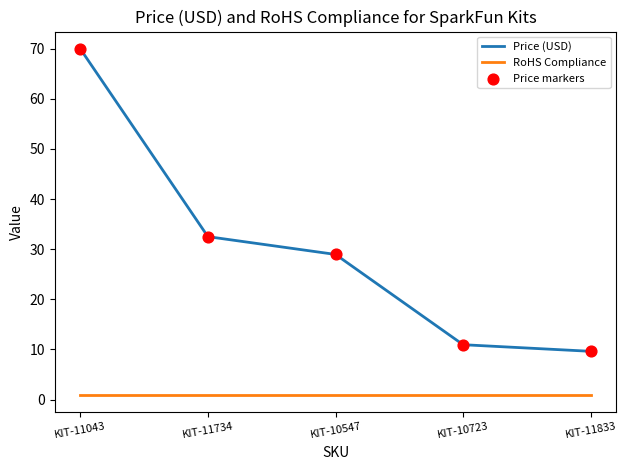

List the series in order of their overall mean, highest first.

Price (USD), RoHS Compliance